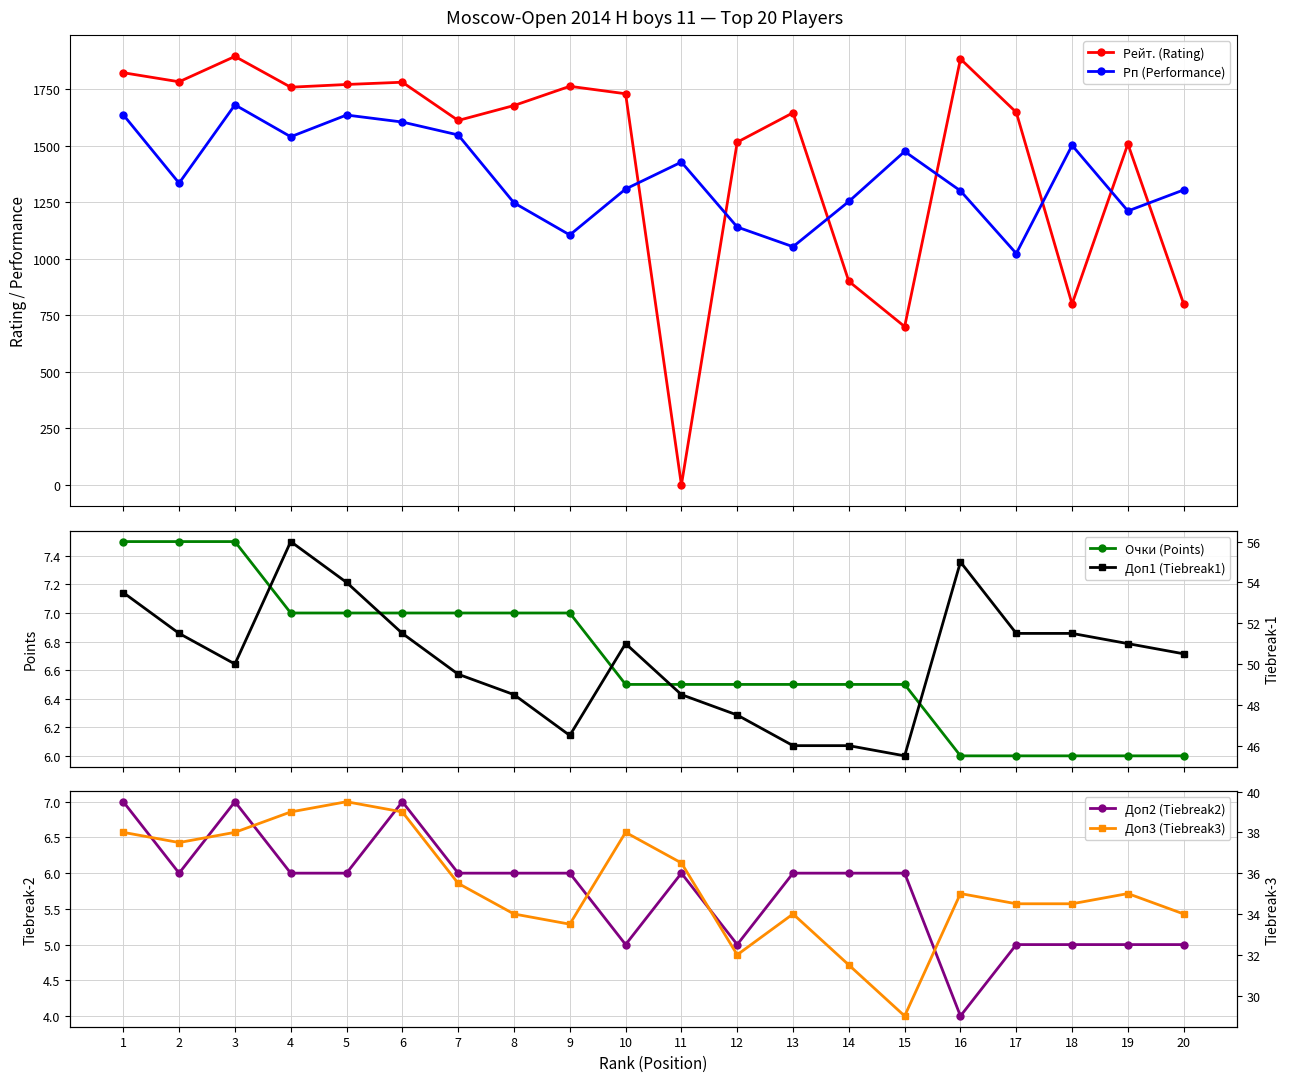

The Доп1 (Tiebreak1) series shows 30.0 at 5. True or false?

False